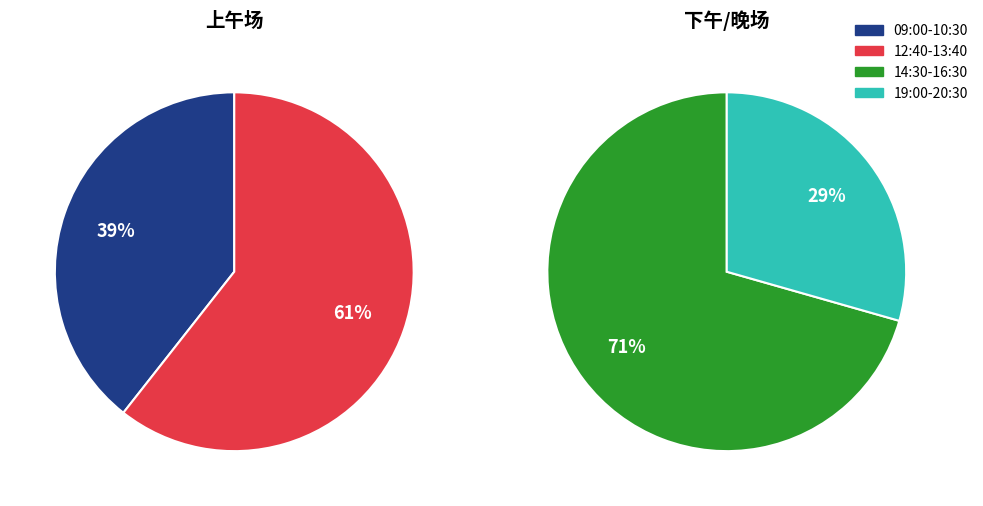

What is the smallest slice in the pie chart?

19:00-20:30